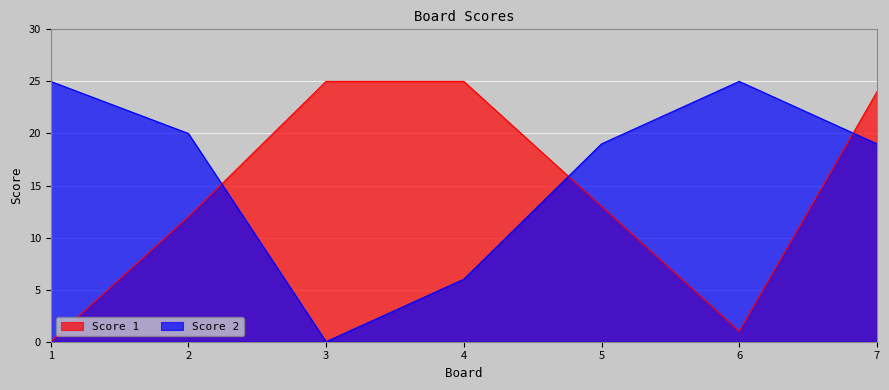

What is the sum of all Score 2 values?

114